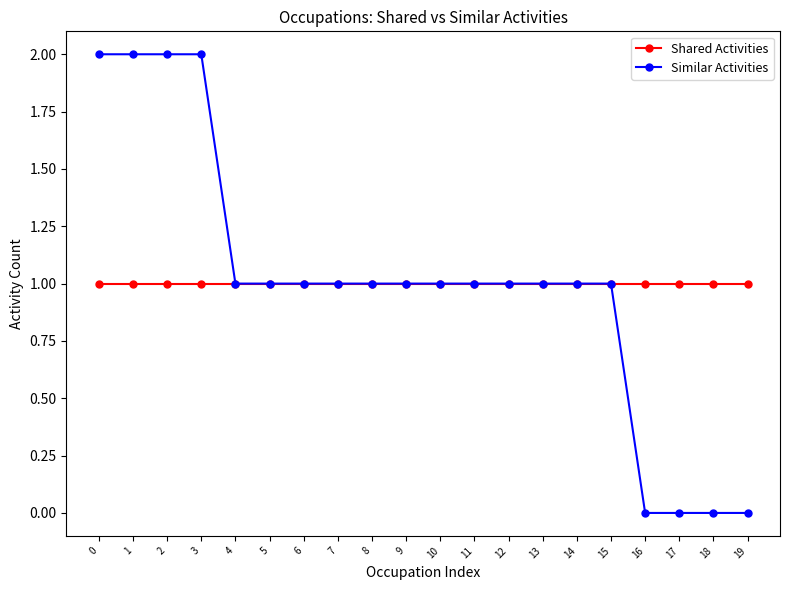

Reading left to right, extract all data points from this chart.

Shared Activities: 1	1	1	1	1	1	1	1	1	1	1	1	1	1	1	1	1	1	1	1
Similar Activities: 2	2	2	2	1	1	1	1	1	1	1	1	1	1	1	1	0	0	0	0